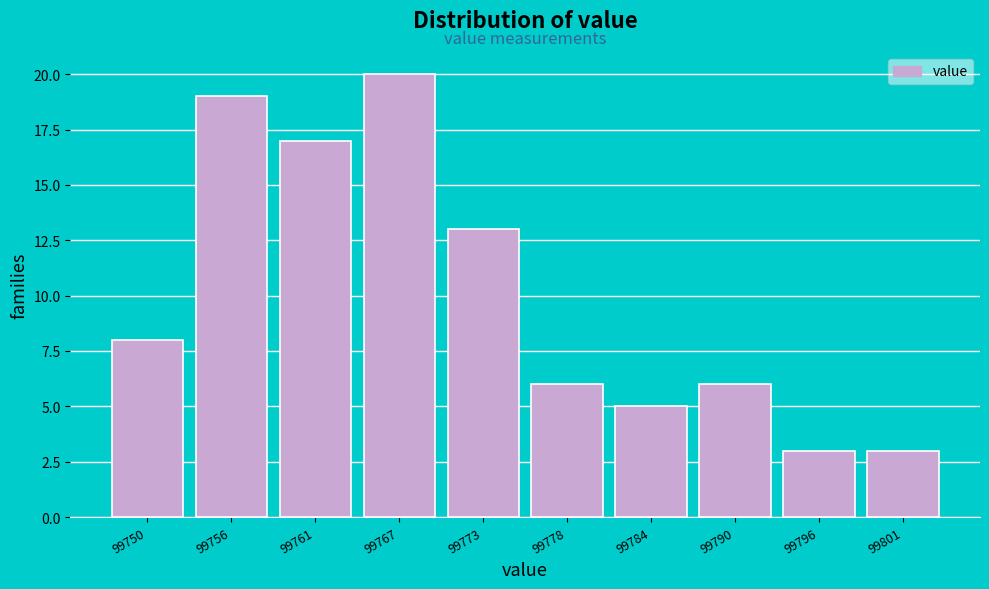

Reading left to right, extract all data points from this chart.

99750=8	99756=19	99761=17	99767=20	99773=13	99778=6	99784=5	99790=6	99796=3	99801=3